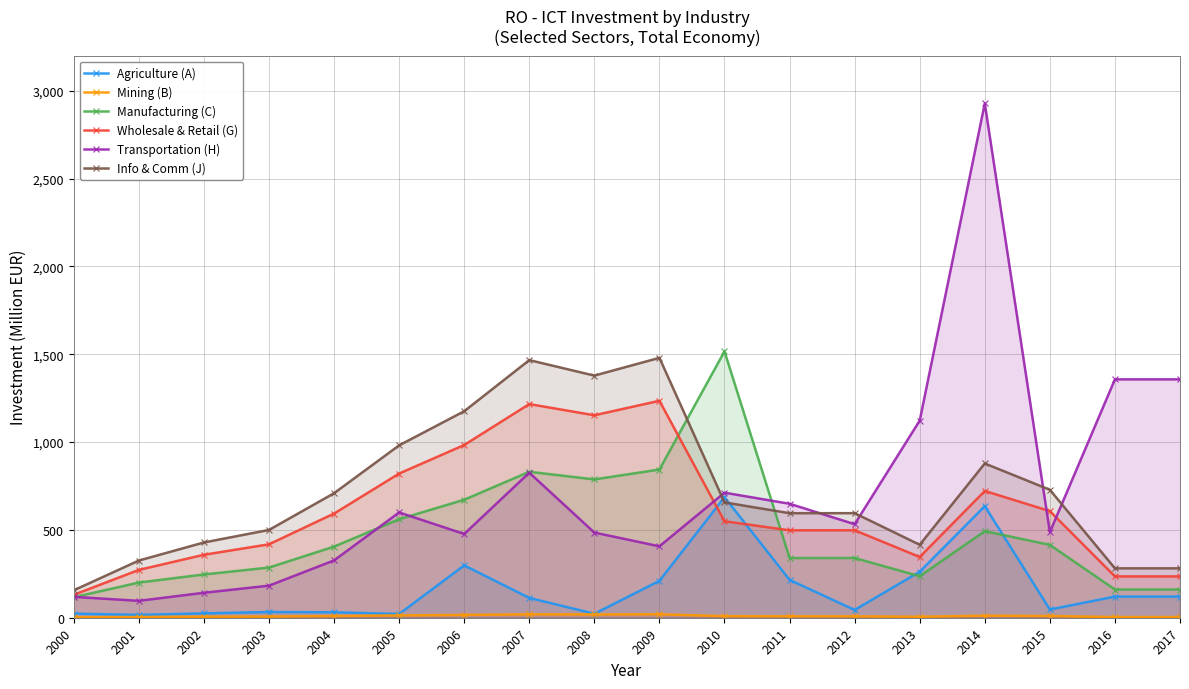

Does the chart display data point markers on the line(s)?

Yes